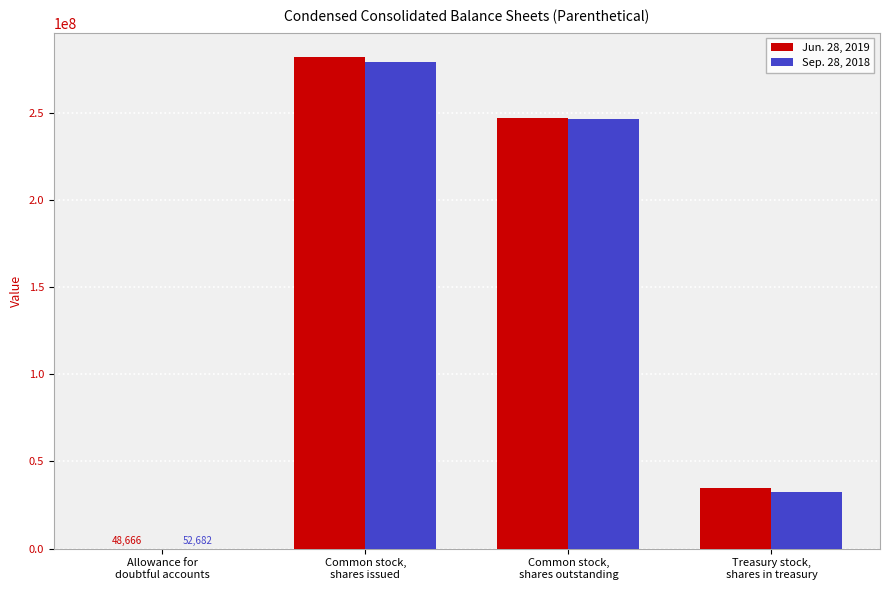

How many Jun. 28, 2019 values are between 35008918 and 281900468?

3